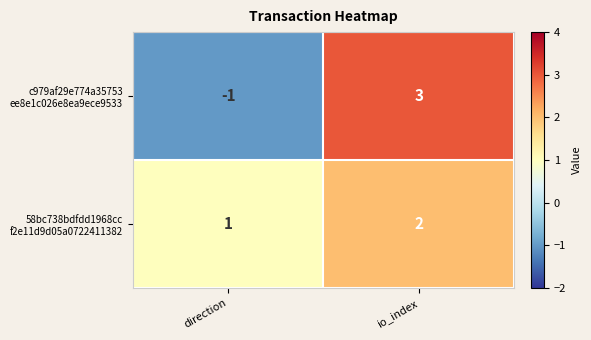

At which category does the chart reach its peak across all series?

io_index